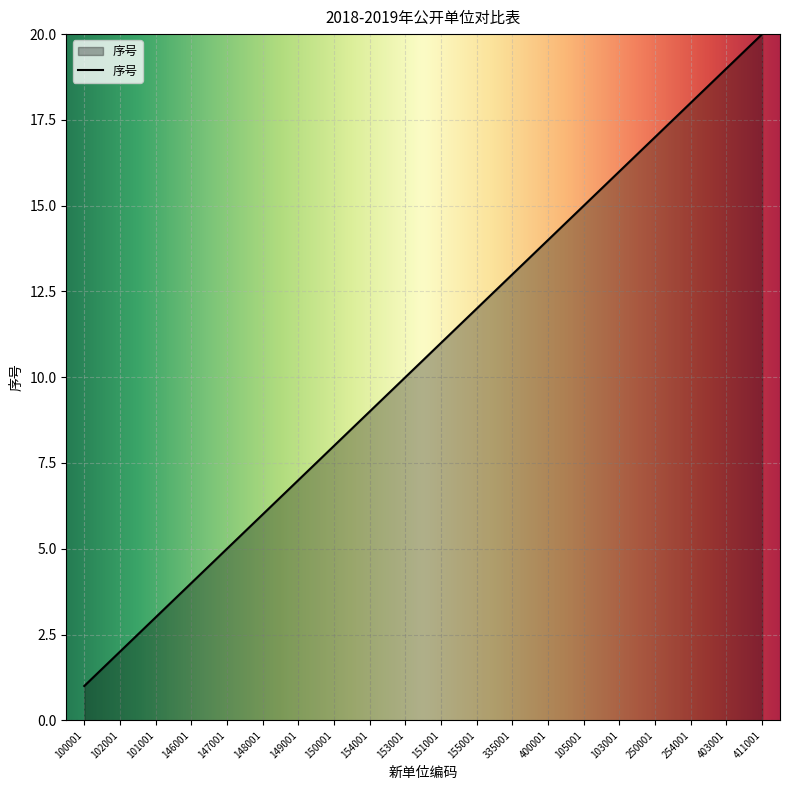

Reading left to right, list all the values displayed in this chart.

1	2	3	4	5	6	7	8	9	10	11	12	13	14	15	16	17	18	19	20